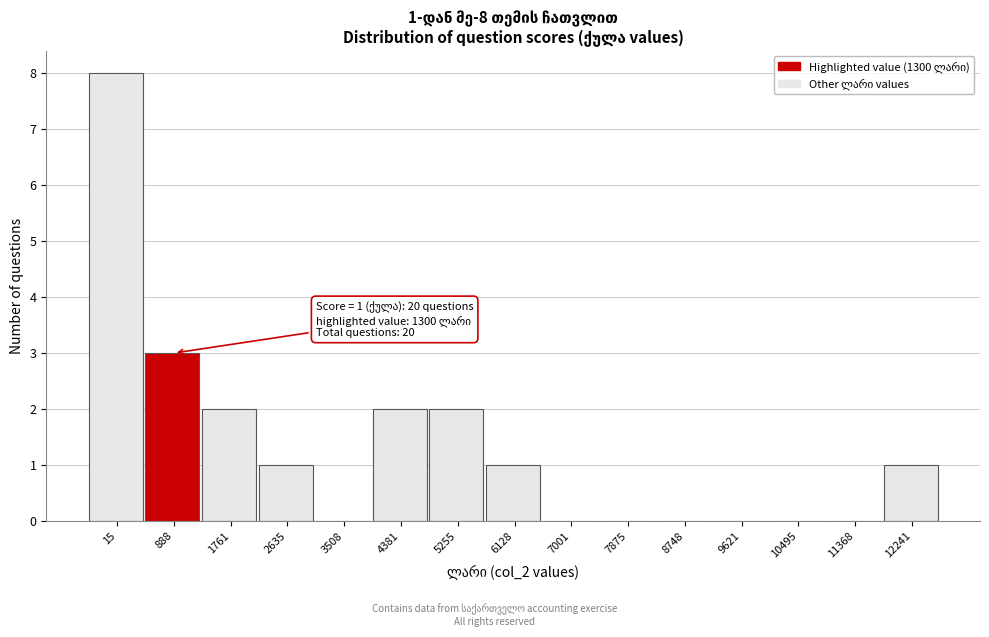

Reading left to right, what are all the values shown in this chart?

15=8	888=3	1761=2	2635=1	3508=0	4381=2	5255=2	6128=1	7001=0	7875=0	8748=0	9621=0	10495=0	11368=0	12241=1